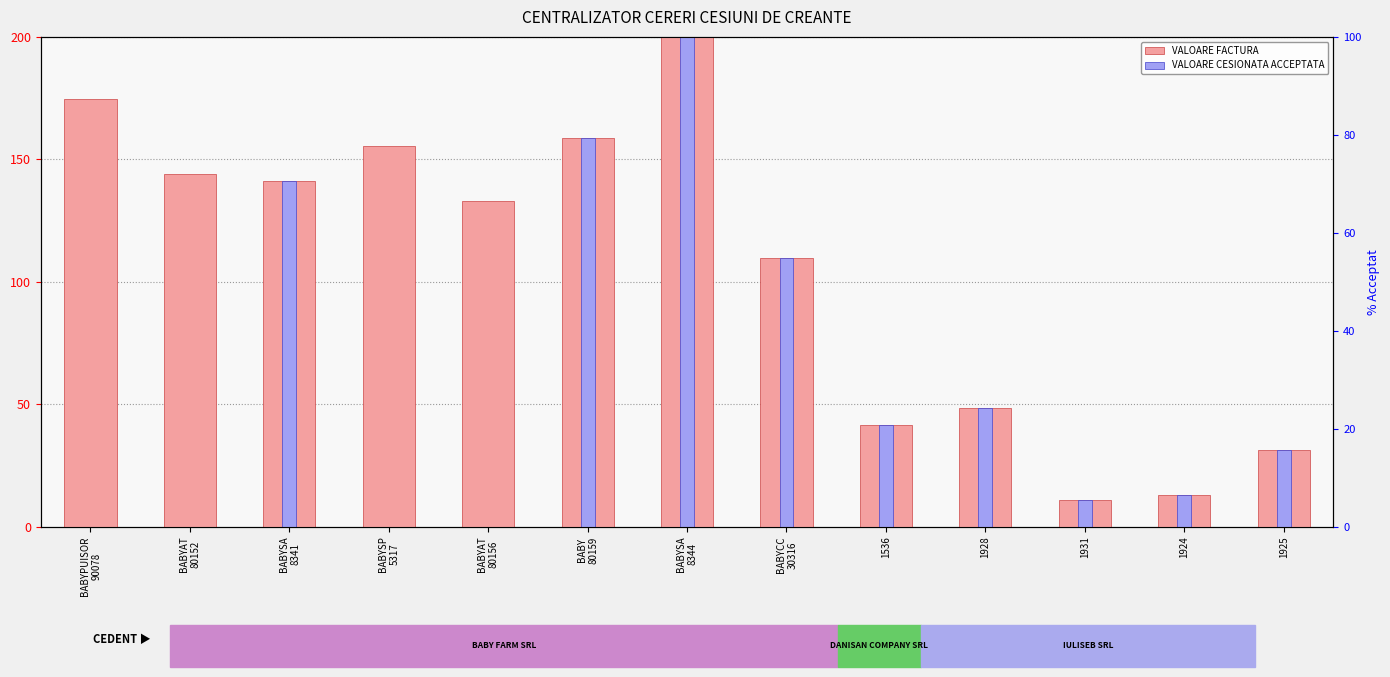

What is the highest value of the VALOARE CESIONATA ACCEPTATA series?

200.0